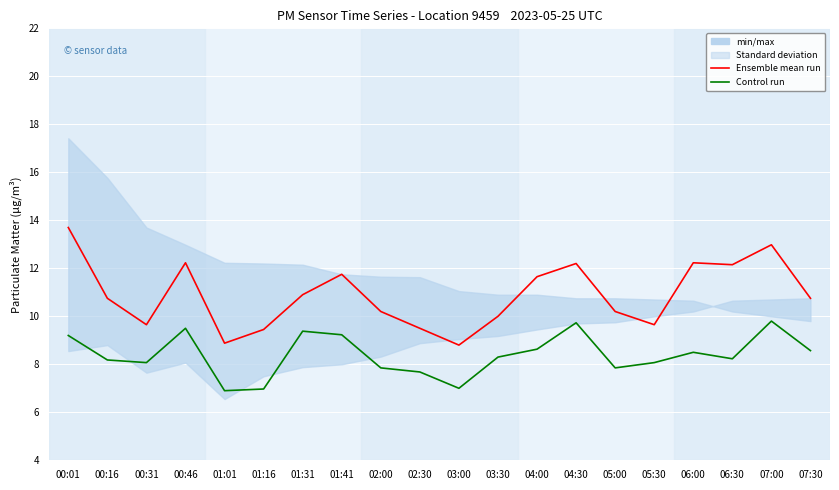

At which category does the chart reach its minimum across all series?

01:01